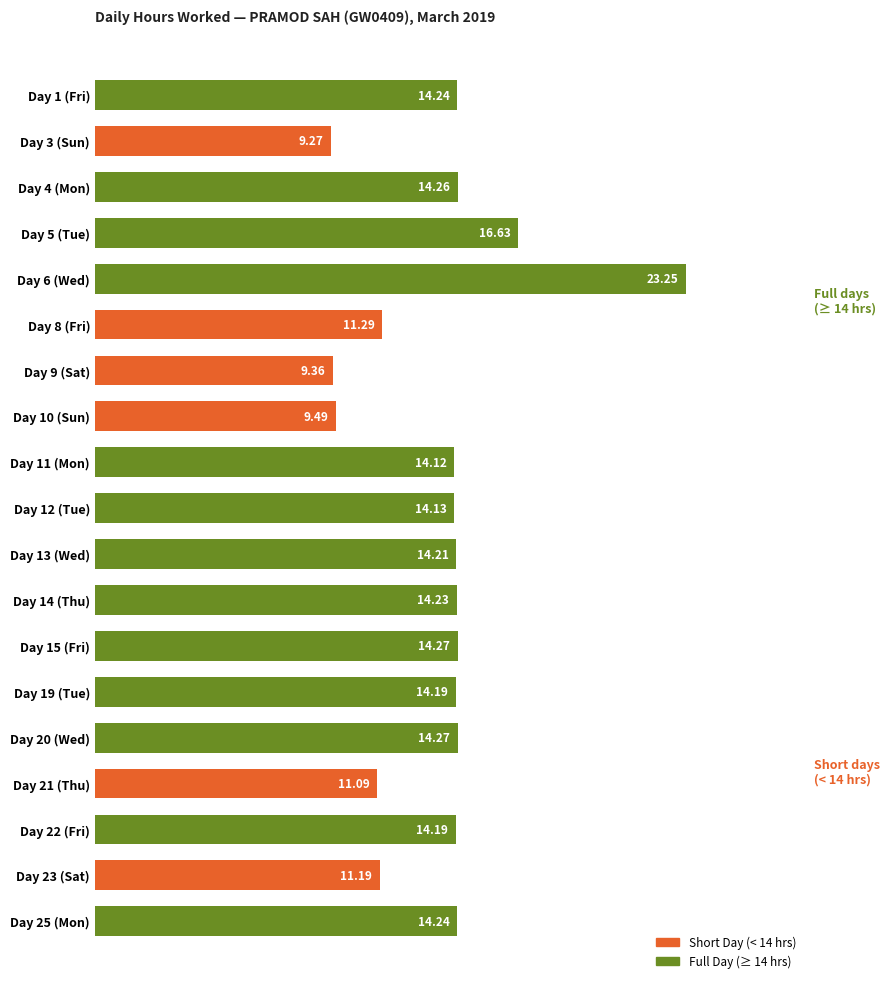

What is the sum of all values?

257.9